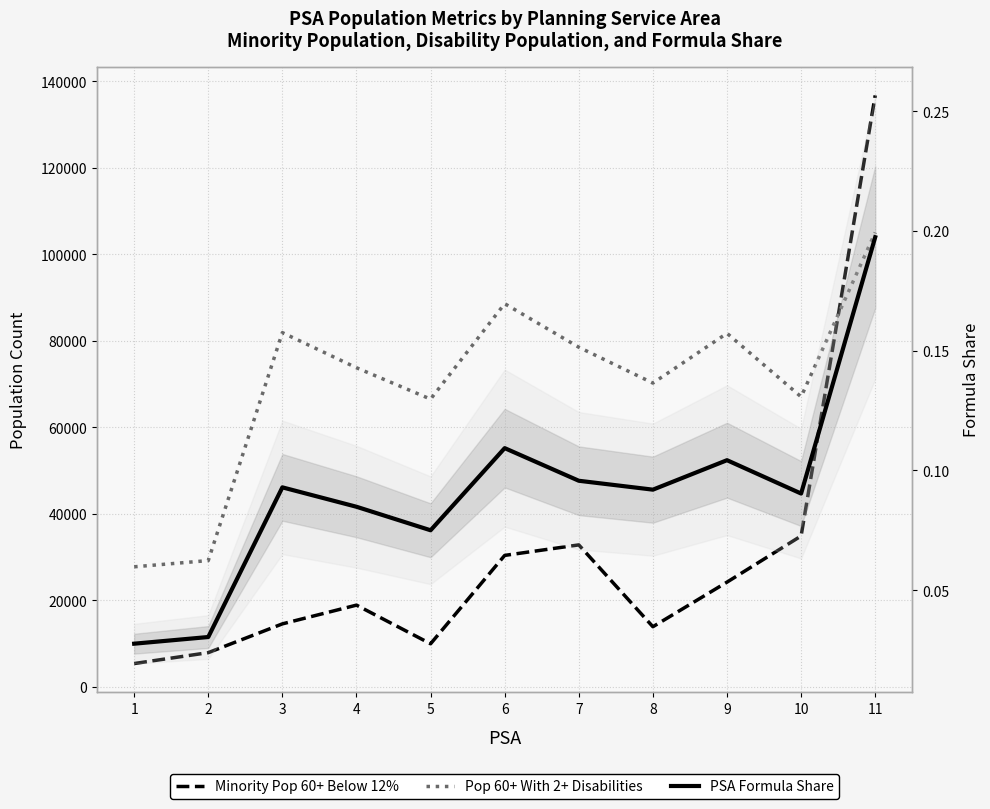

At which category does PSA Formula Share reach its first local peak?

3